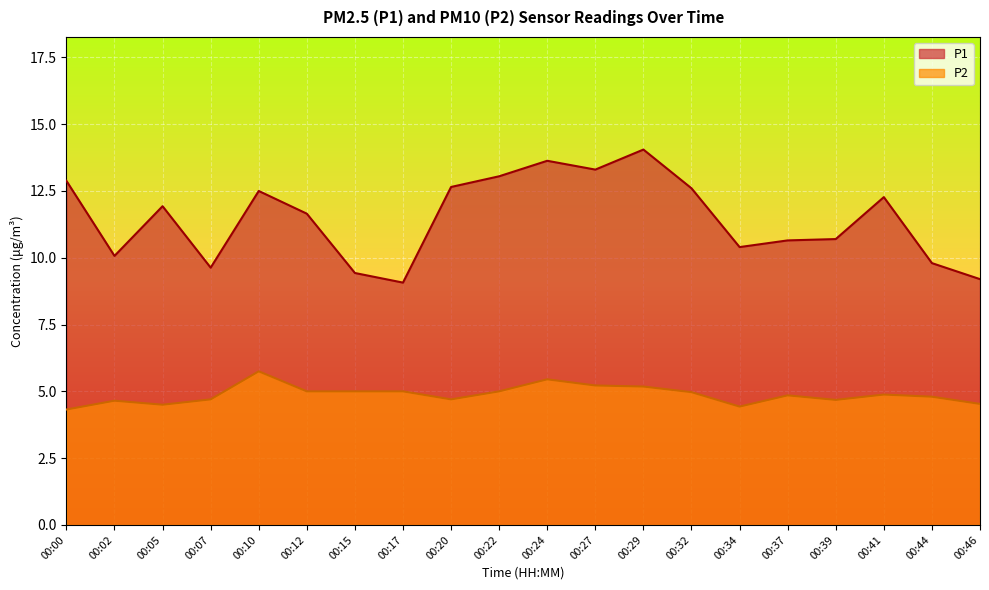

What value does the P1 series have at 00:41?

12.3